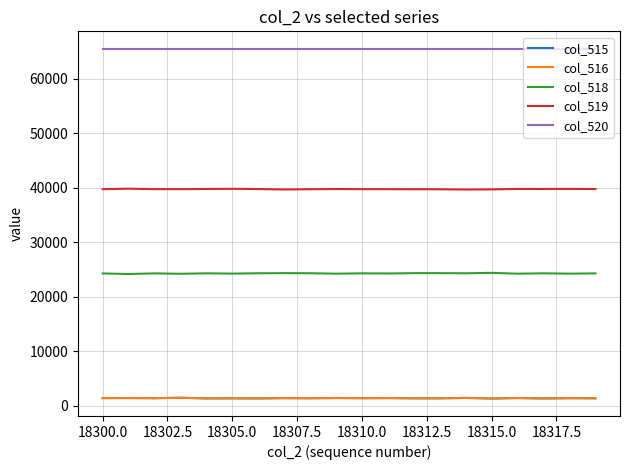

Does the chart display data point markers on the line(s)?

No